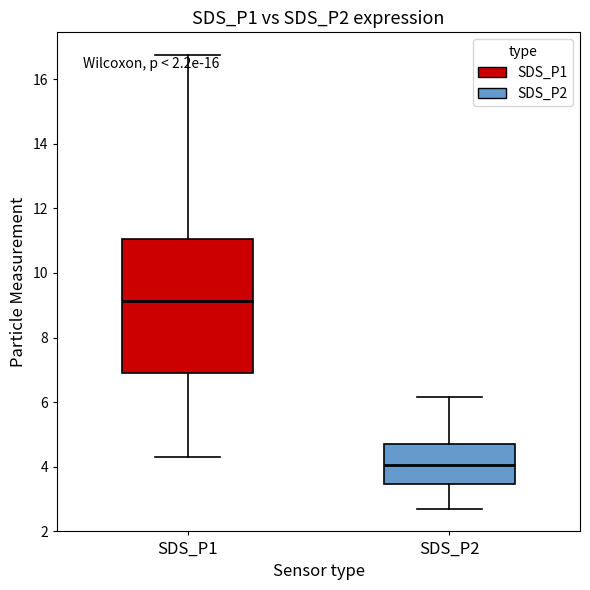

Where is the upper edge of the box for SDS_P1 on the y-axis? The values are not printed on the chart, so give them approximately, as read against the axis.

11.0